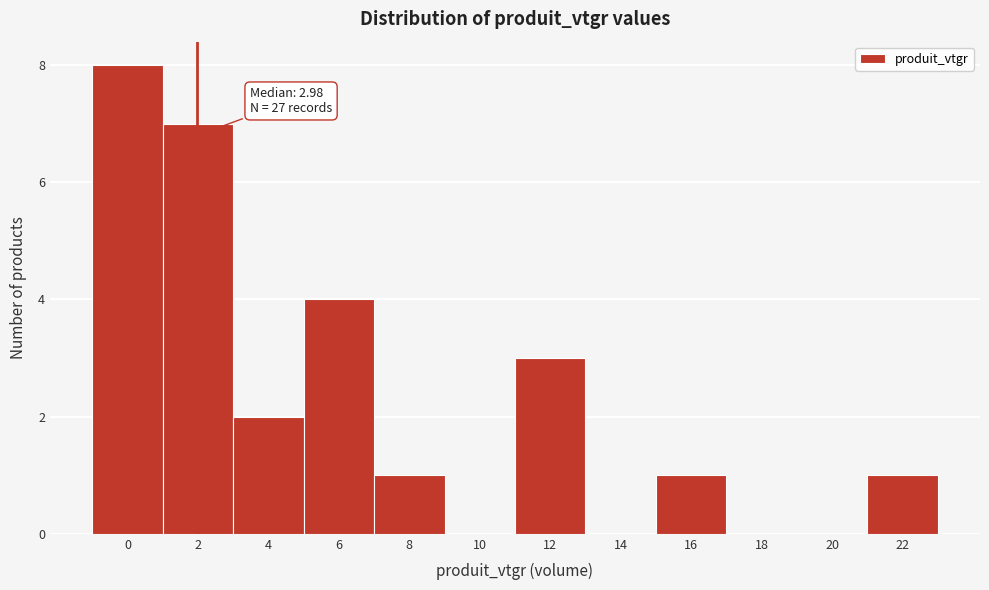

Reading right to left, what are all the values shown in this chart?

22=1	20=0	18=0	16=1	14=0	12=3	10=0	8=1	6=4	4=2	2=7	0=8